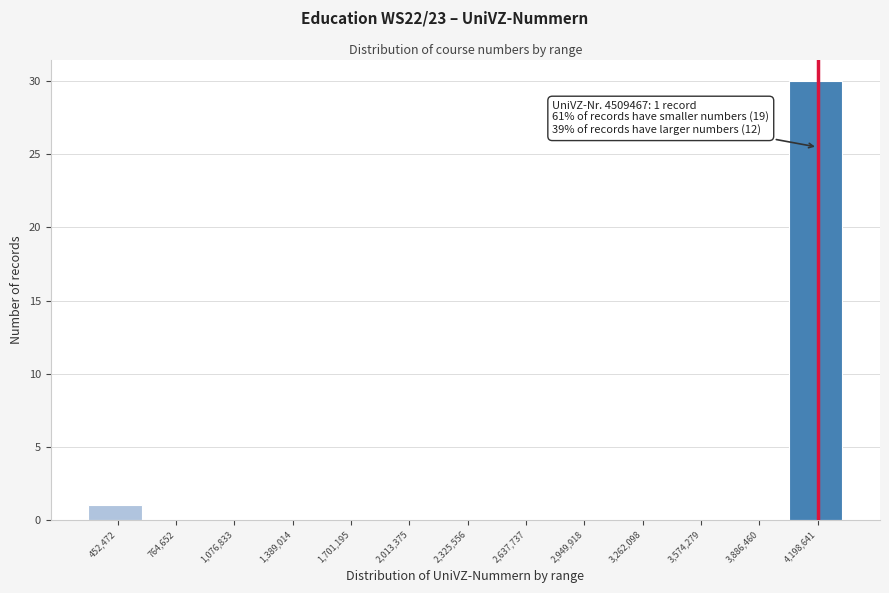

Reading left to right, transcribe all the data shown in this chart.

452,472=1	764,652=0	1,076,833=0	1,389,014=0	1,701,195=0	2,013,375=0	2,325,556=0	2,637,737=0	2,949,918=0	3,262,098=0	3,574,279=0	3,886,460=0	4,198,641=30